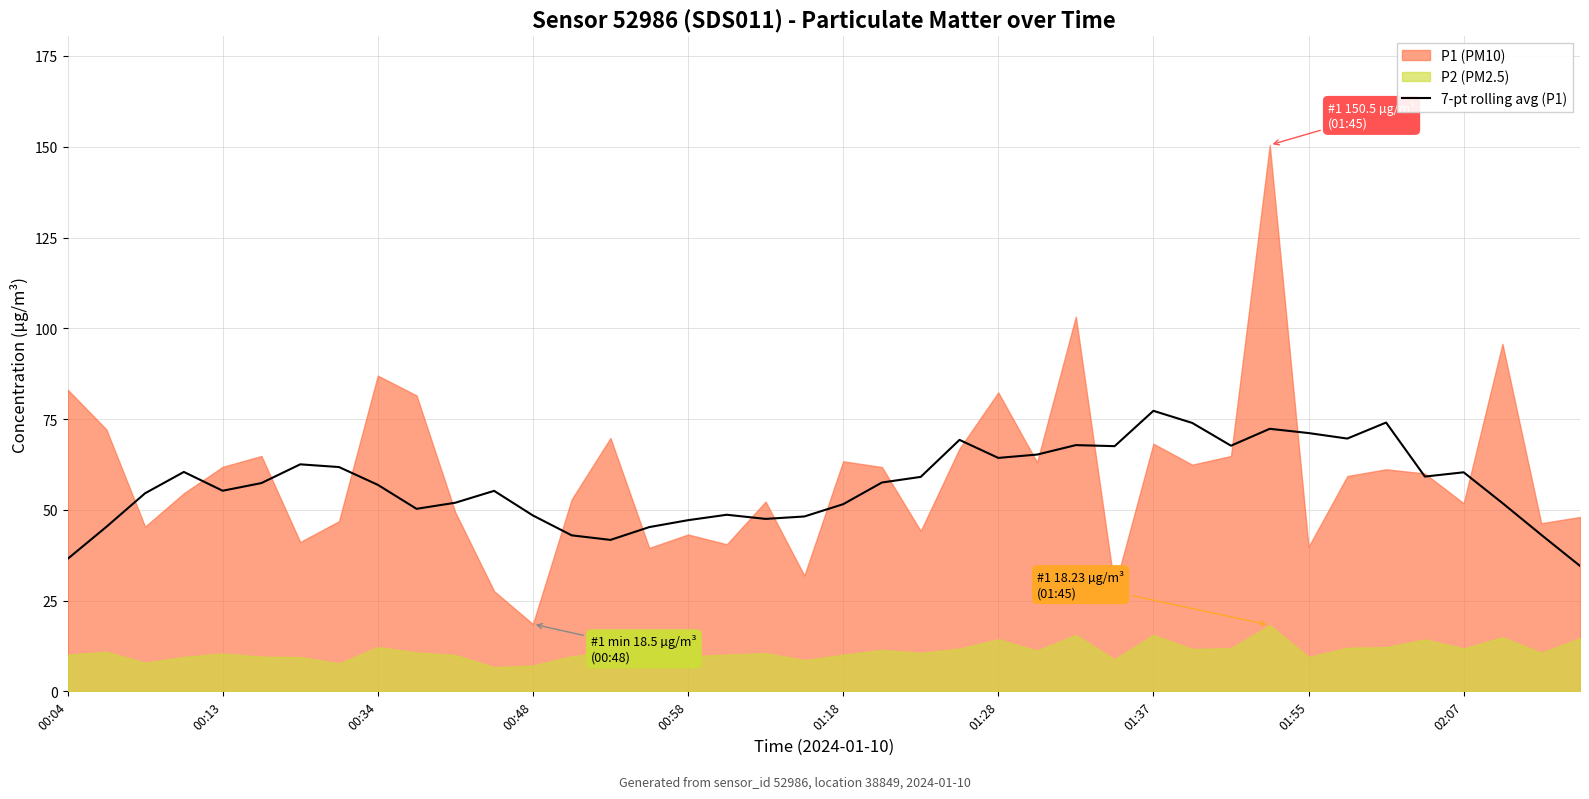

What is the minimum value for 7-pt rolling avg (P1)?

34.6